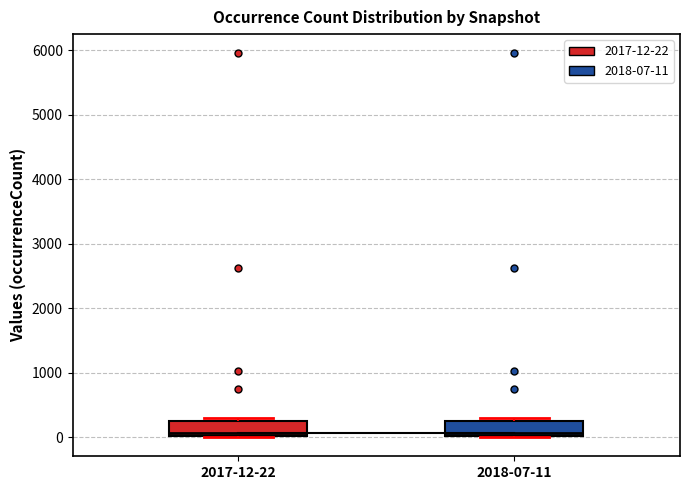

Reading left to right, transcribe this box plot: for each box, give where its median line is, the range the box spans, and where its two whiskers end, as read against the y-axis. The values are not printed on the chart, so give them approximately, as read against the axis.

2017-12-22: median 100, box 0 to 300, whiskers 0 to 300 (just above the box's upper edge)
2018-07-11: median 100, box 0 to 300, whiskers 0 to 300 (just above the box's upper edge)